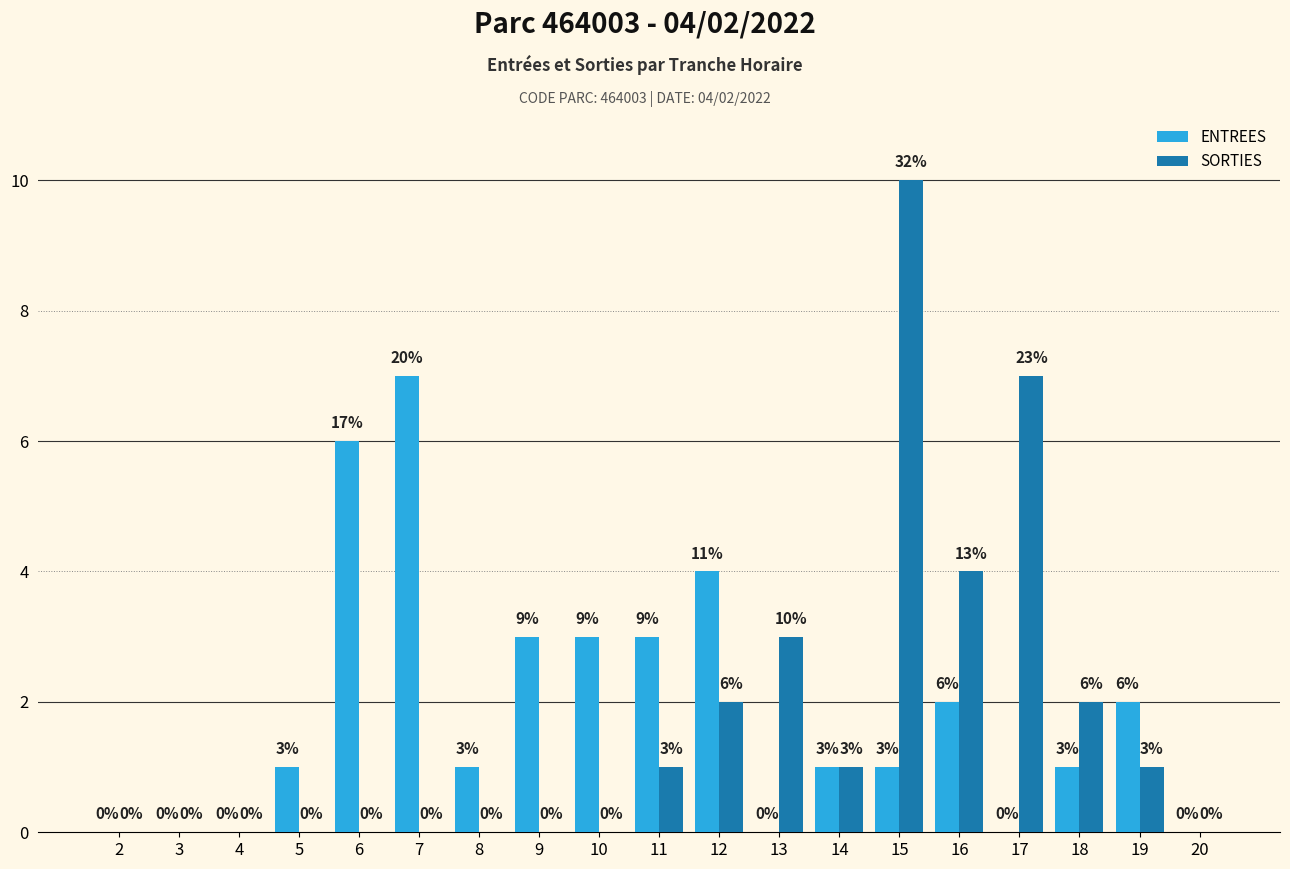

What is the sum of the SORTIES values at 19 and 6?

1